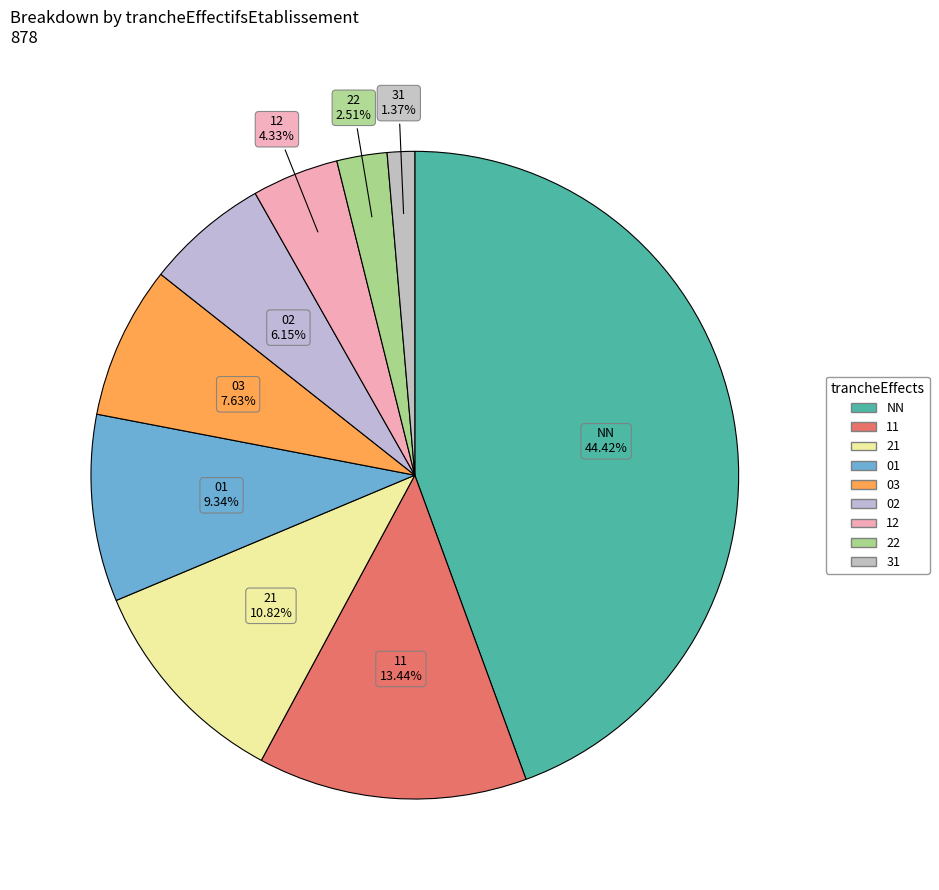

Does 31 represent more than half of the total?

No